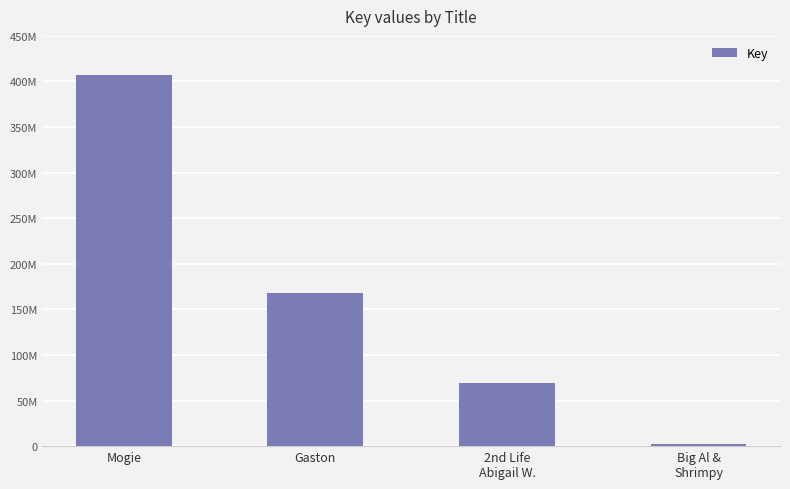

What position from the right is 2nd Life
Abigail W.?

2